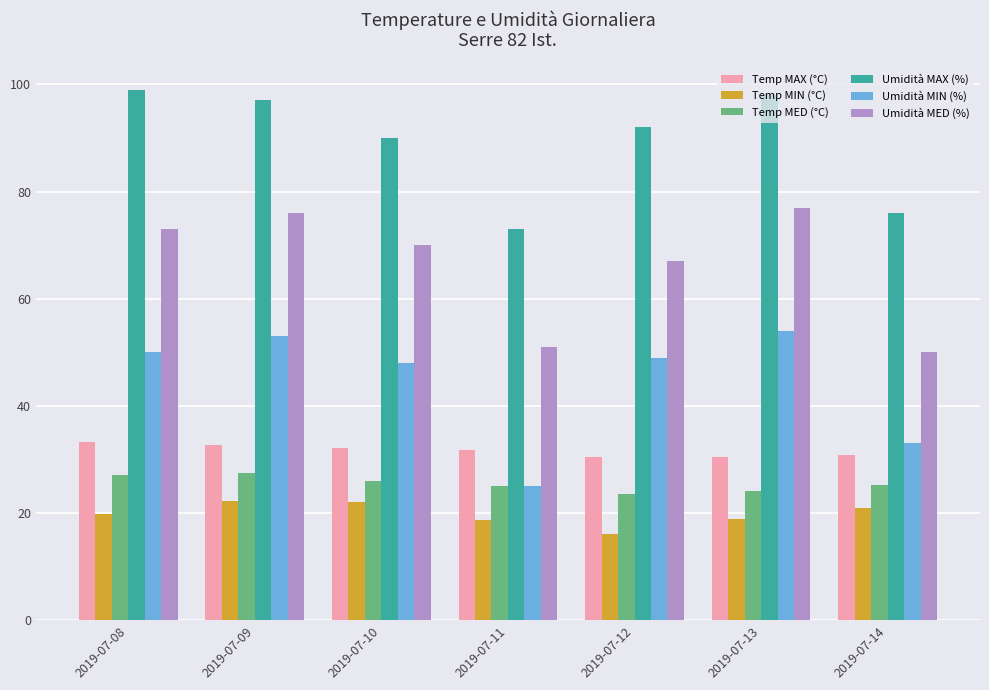

What is the value of the Temp MAX (°C) bar at the 7th from the left?

30.9